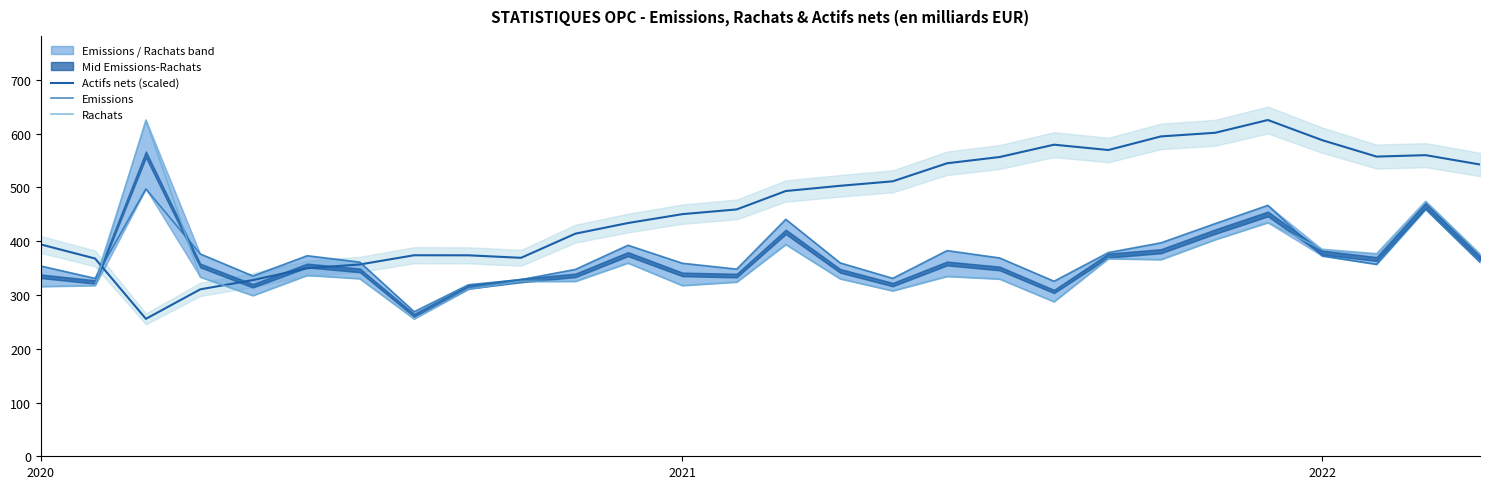

What is the minimum value for Actifs nets (scaled)?

255.6